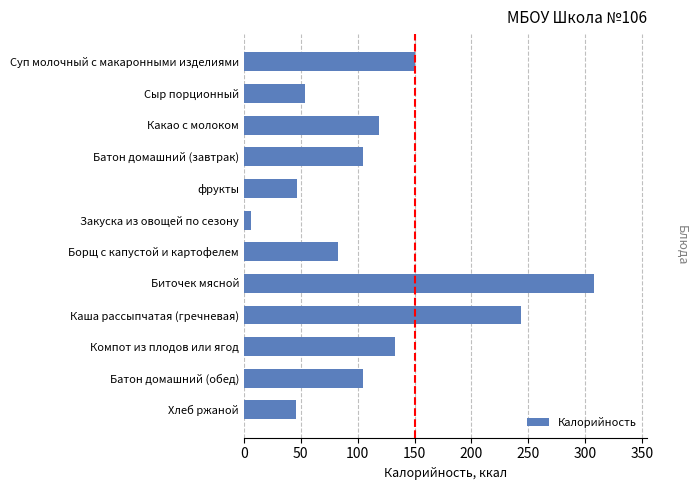

What is the maximum value shown in the chart?

307.8